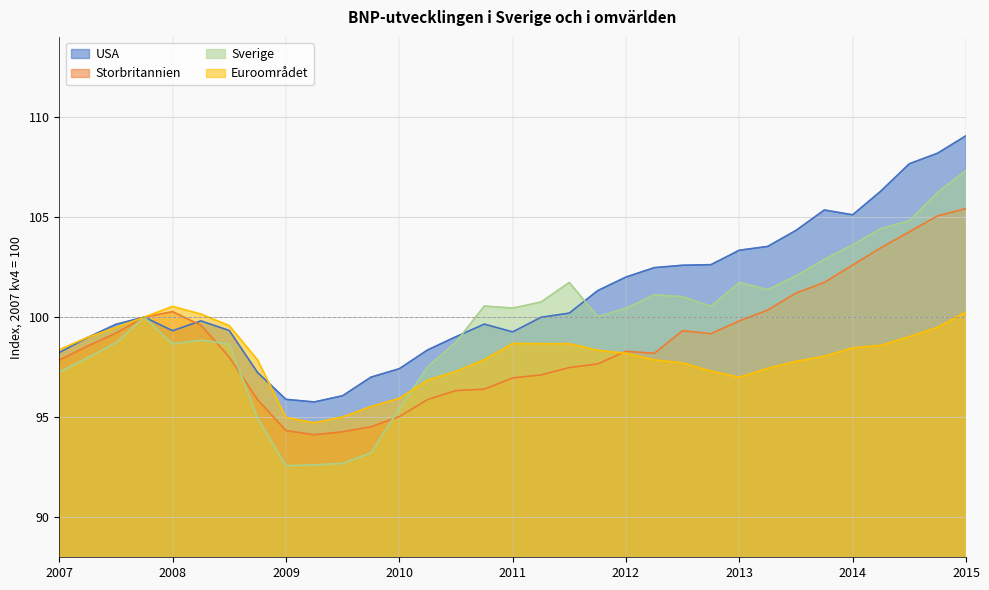

Rank the series at 2010 from highest to lowest value.

USA, Euroområdet, Sverige, Storbritannien